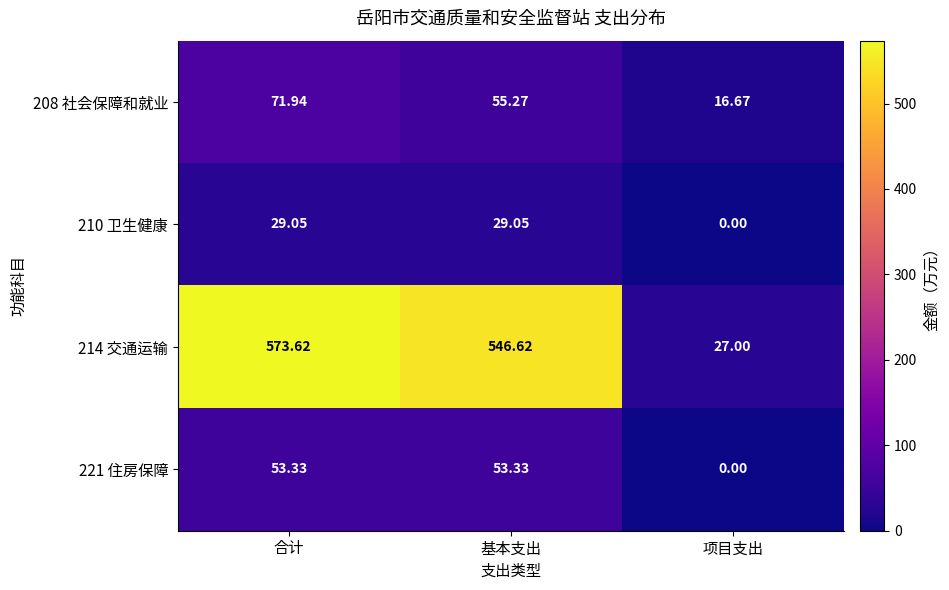

At which label does 214 交通运输 first exceed 546?

合计